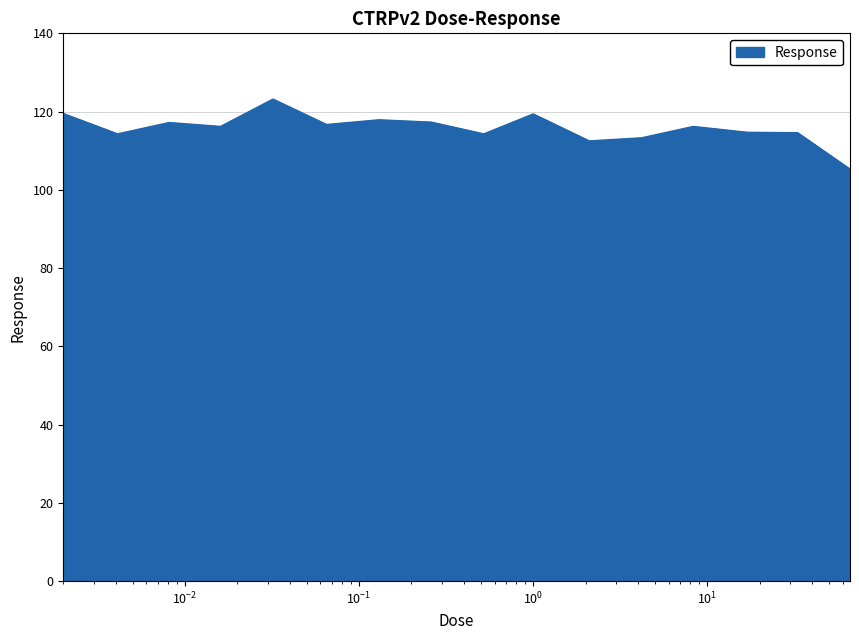

What is the maximum value shown in the chart?

123.2